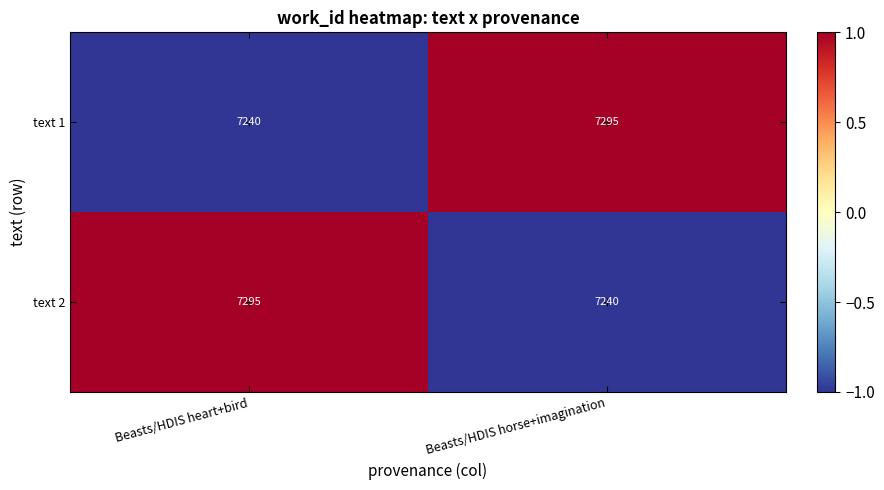

List the labels in order of text 1 value, largest first.

Beasts/HDIS horse+imagination, Beasts/HDIS heart+bird